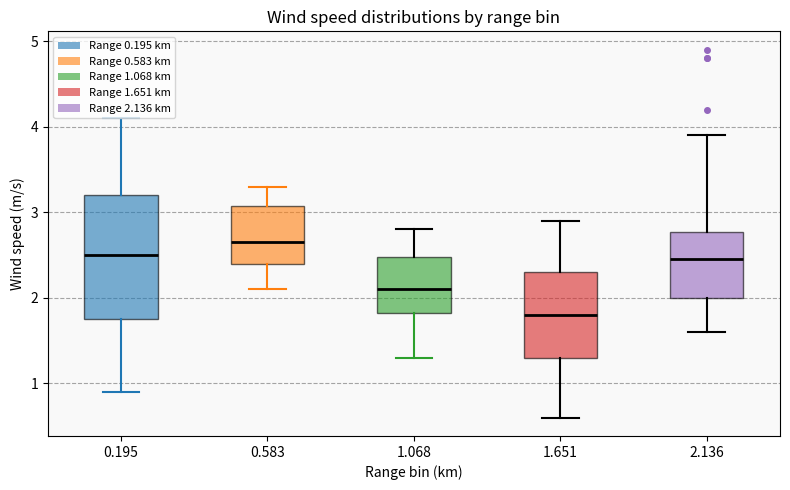

Where does the upper whisker of the box at x = 0.583 end on the y-axis? The values are not printed on the chart, so give them approximately, as read against the axis.

3.3